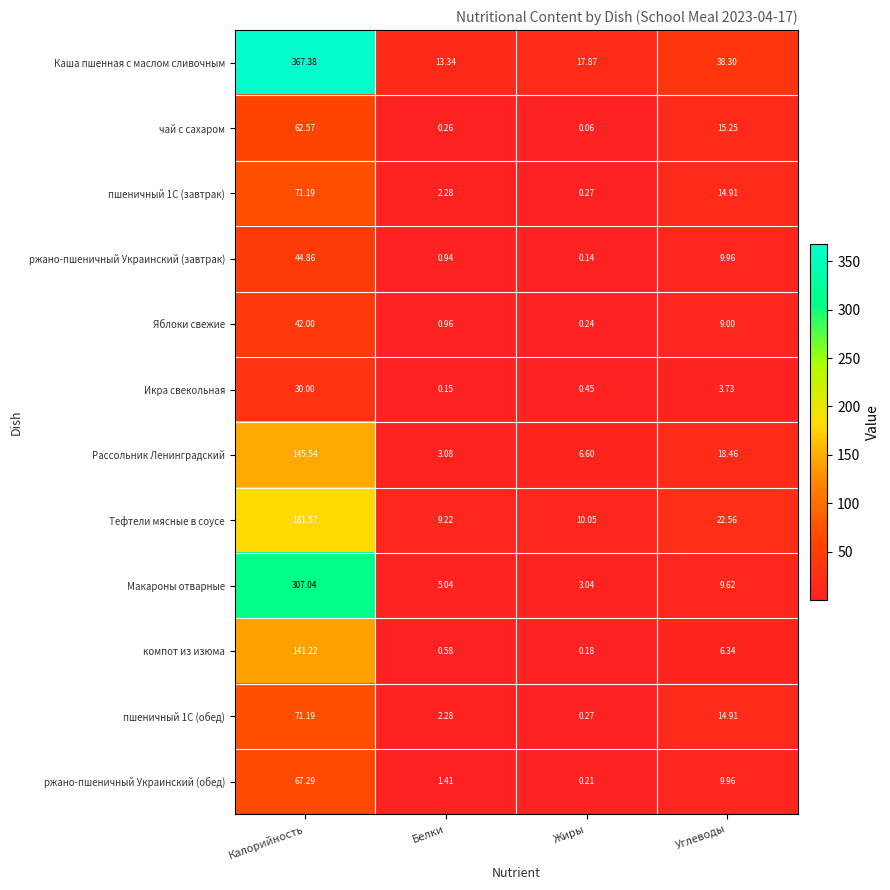

Where is пшеничный 1С (обед) nearest to the value 35?

Углеводы